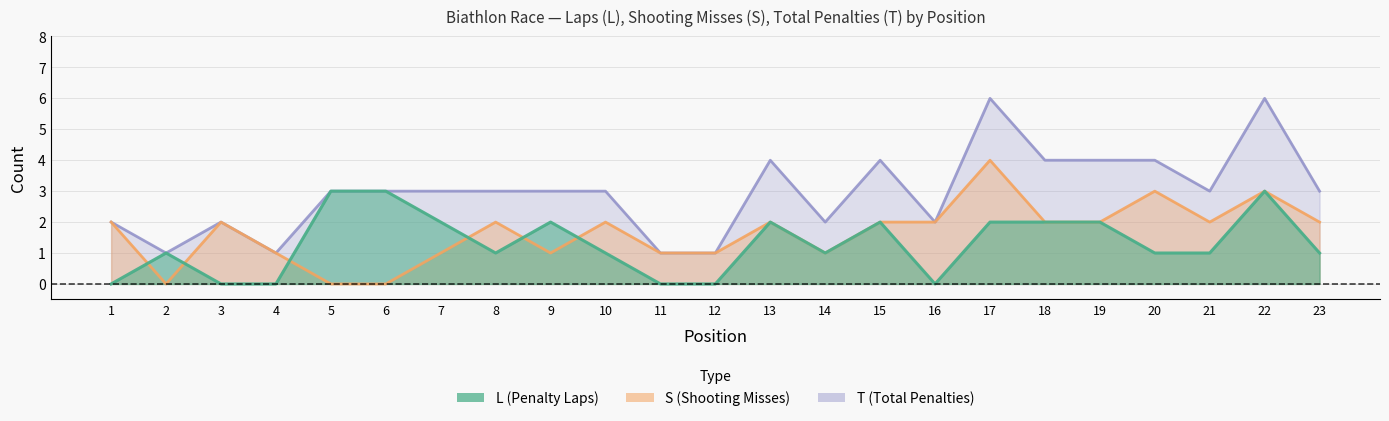

How many interior local peaks does the S series have?

7